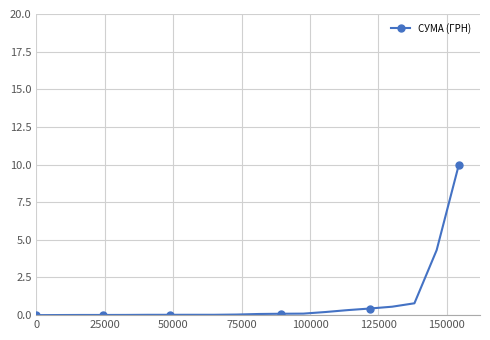

What is the sum of all values?

17.1